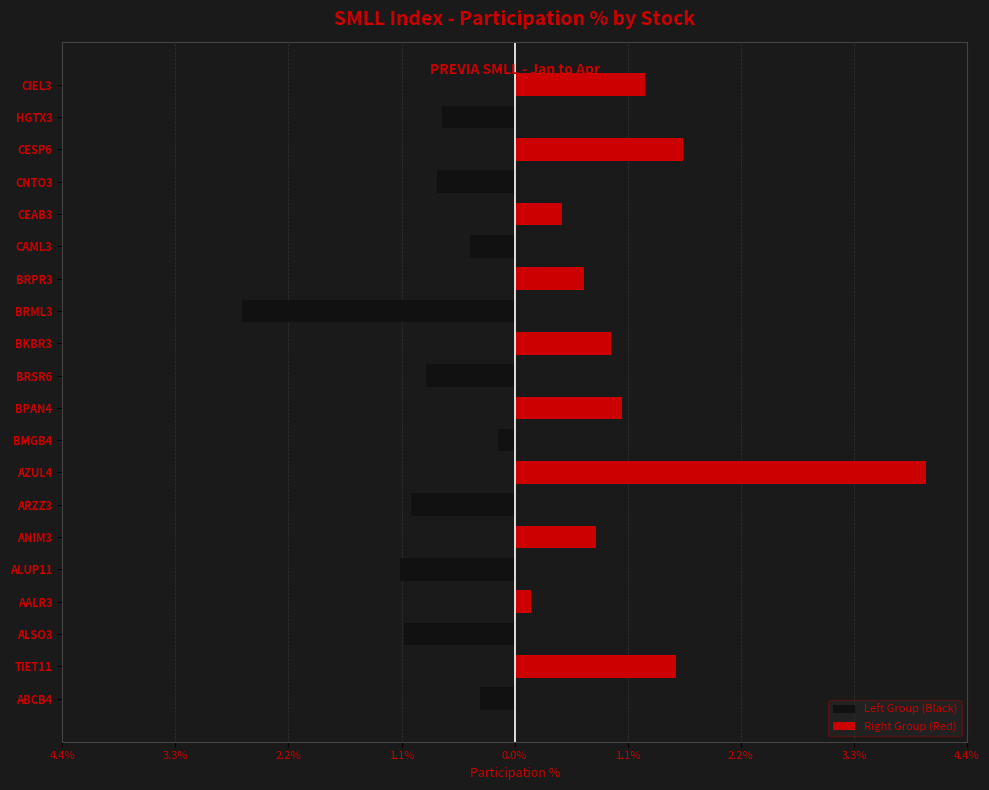

How many values in the Left Group (Black) series are below 0?

10